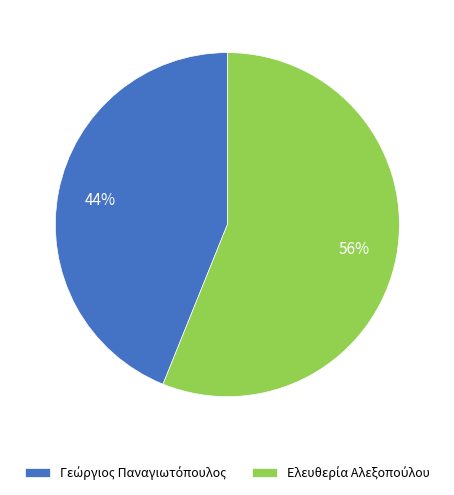

To the nearest percent, what is the average slice percentage?

50%